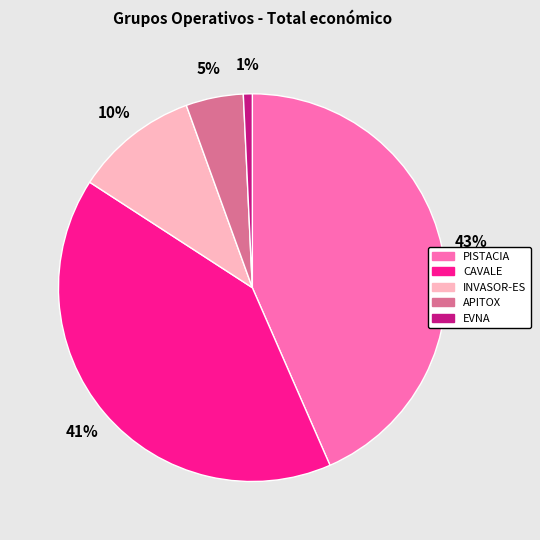

To the nearest percent, what is the difference between the EVNA and APITOX slice percentages?

4%